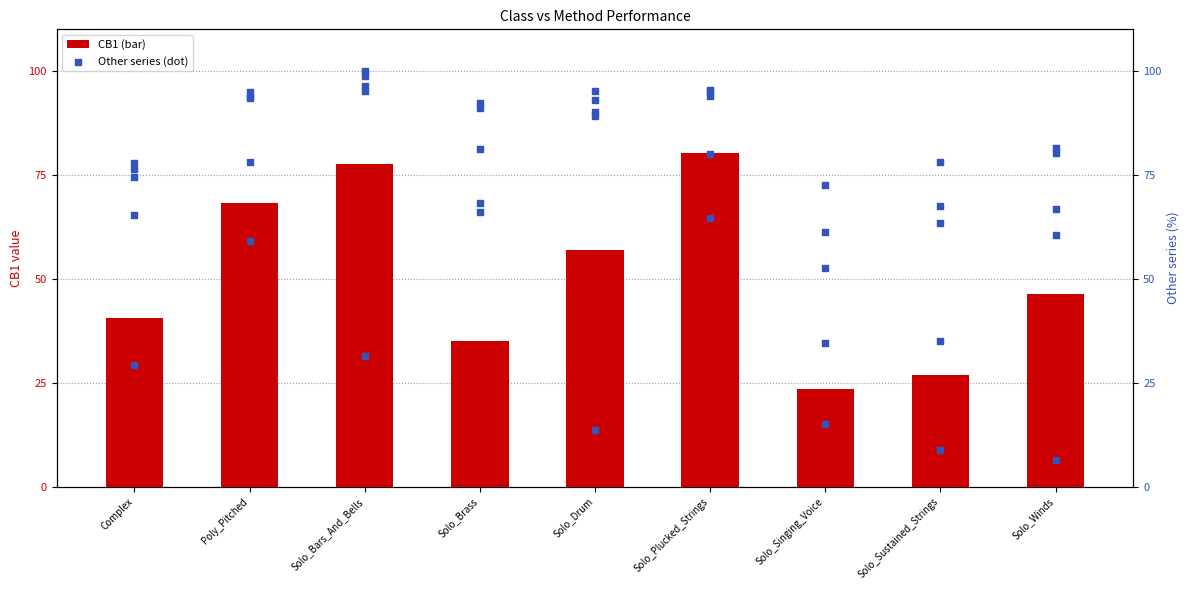

Which series has the largest Y range (max minus min)?

CSF1